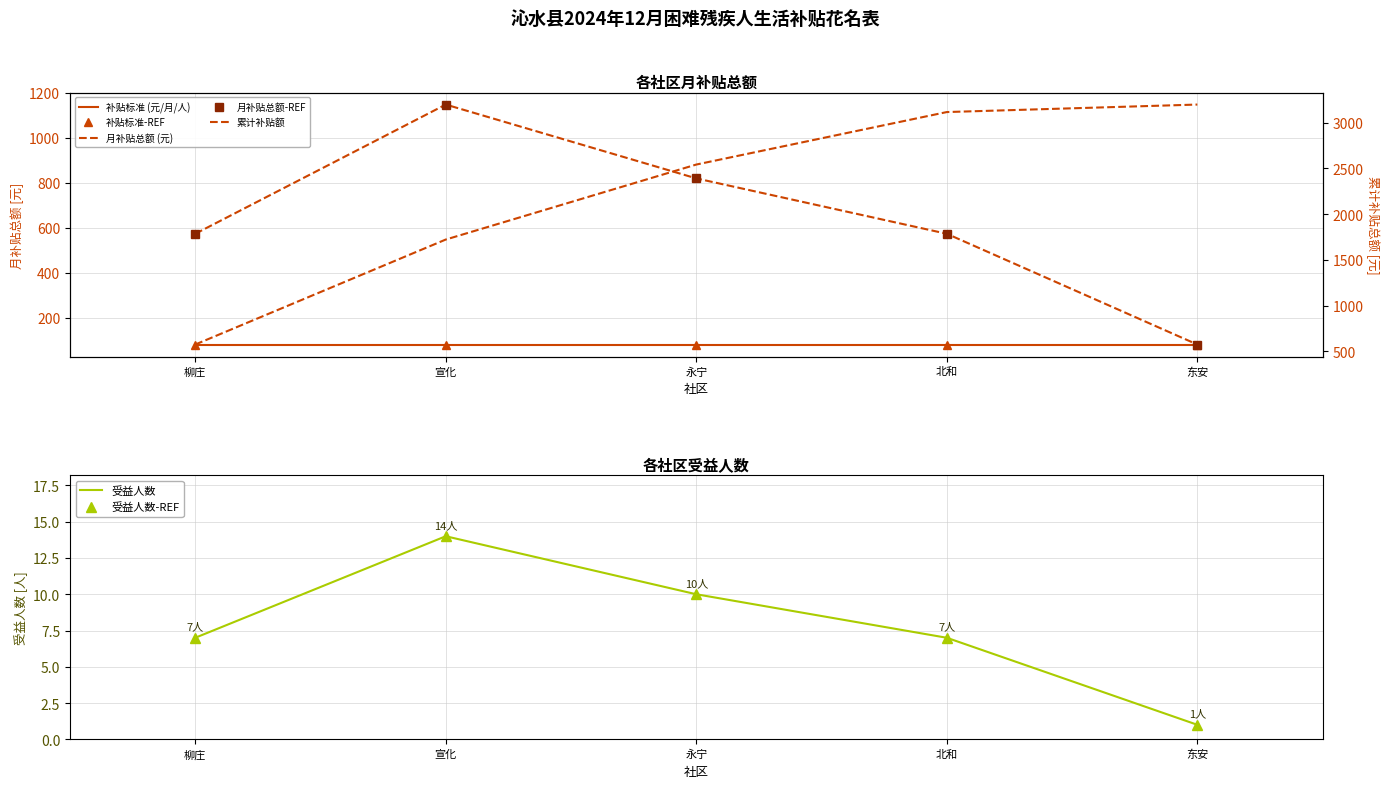

Rank the categories by value from highest to lowest.

宣化, 永宁, 柳庄, 北和, 东安